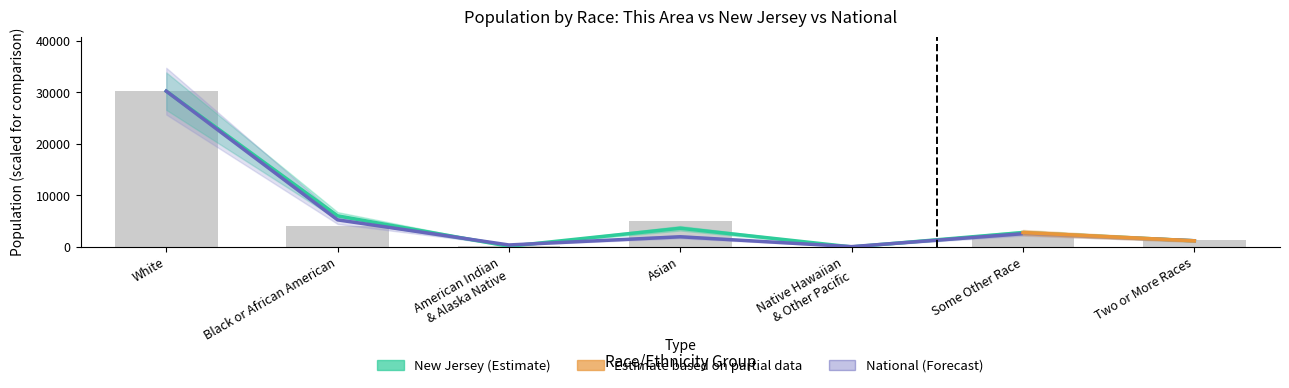

Which has a higher value, Some Other Race or Two or More Races?

Some Other Race